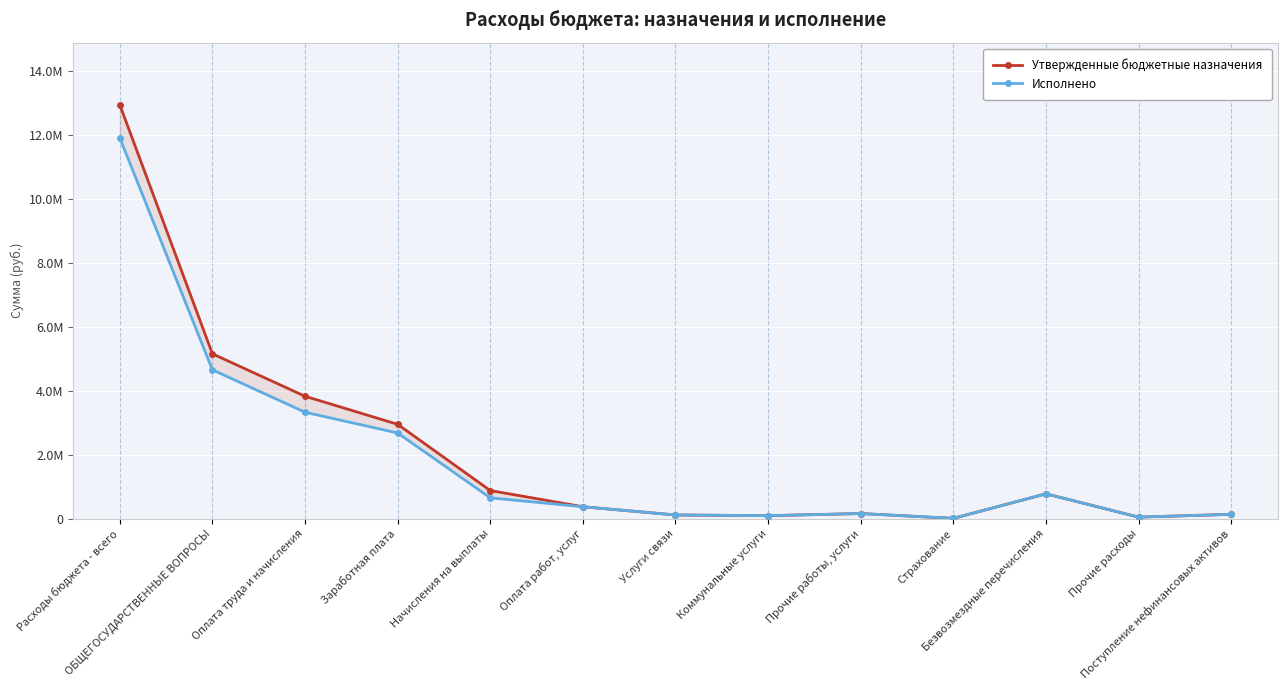

List the series in order of their peak value, highest first.

Утвержденные бюджетные назначения, Исполнено